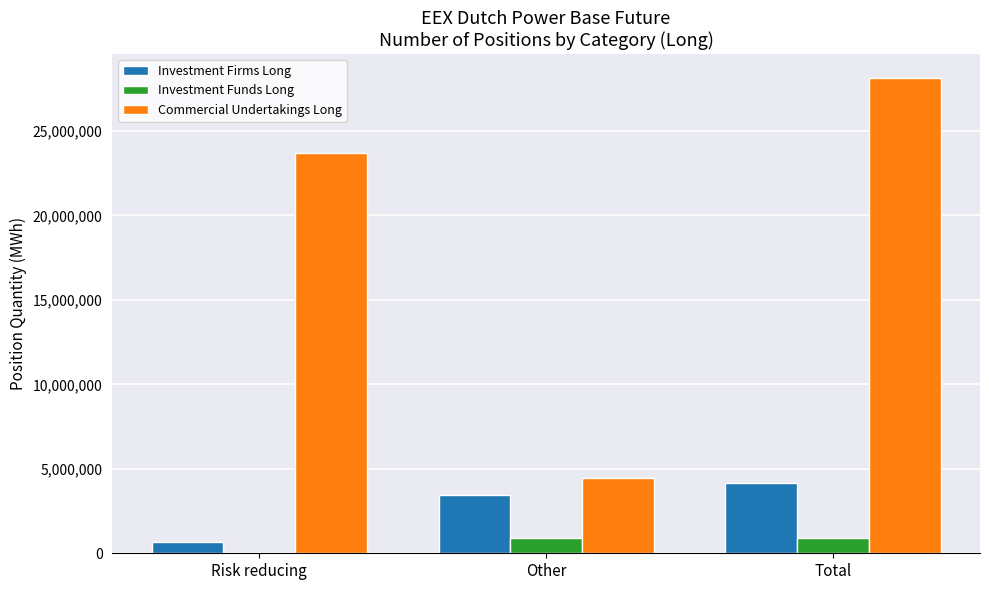

At which label does Investment Firms Long reach its peak?

Total